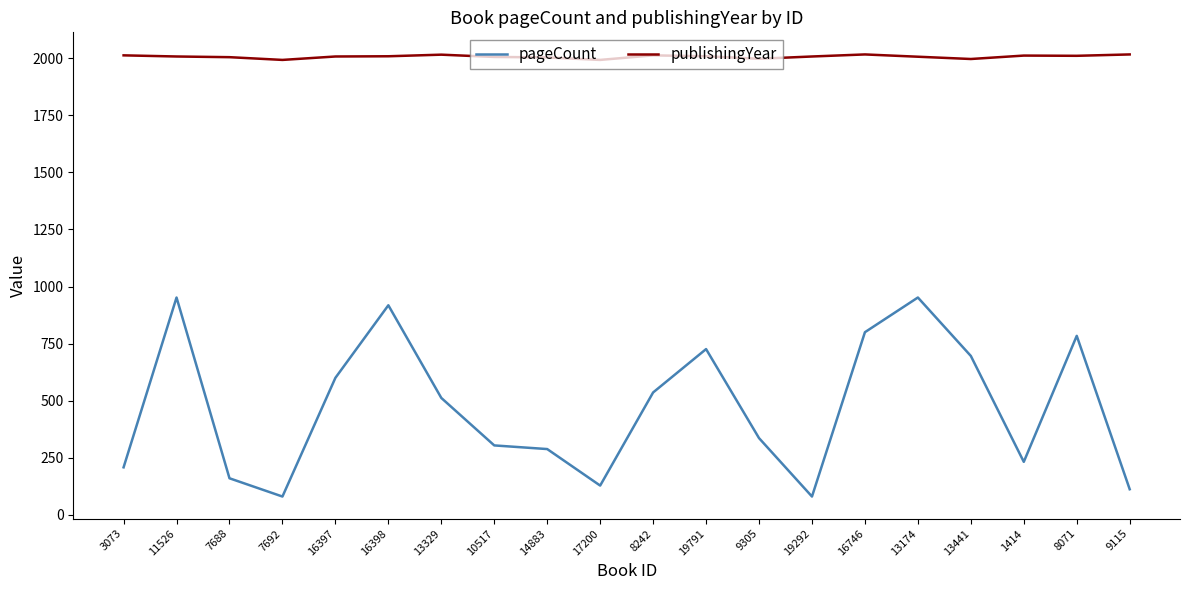

Which series has the largest total across all categories?

publishingYear